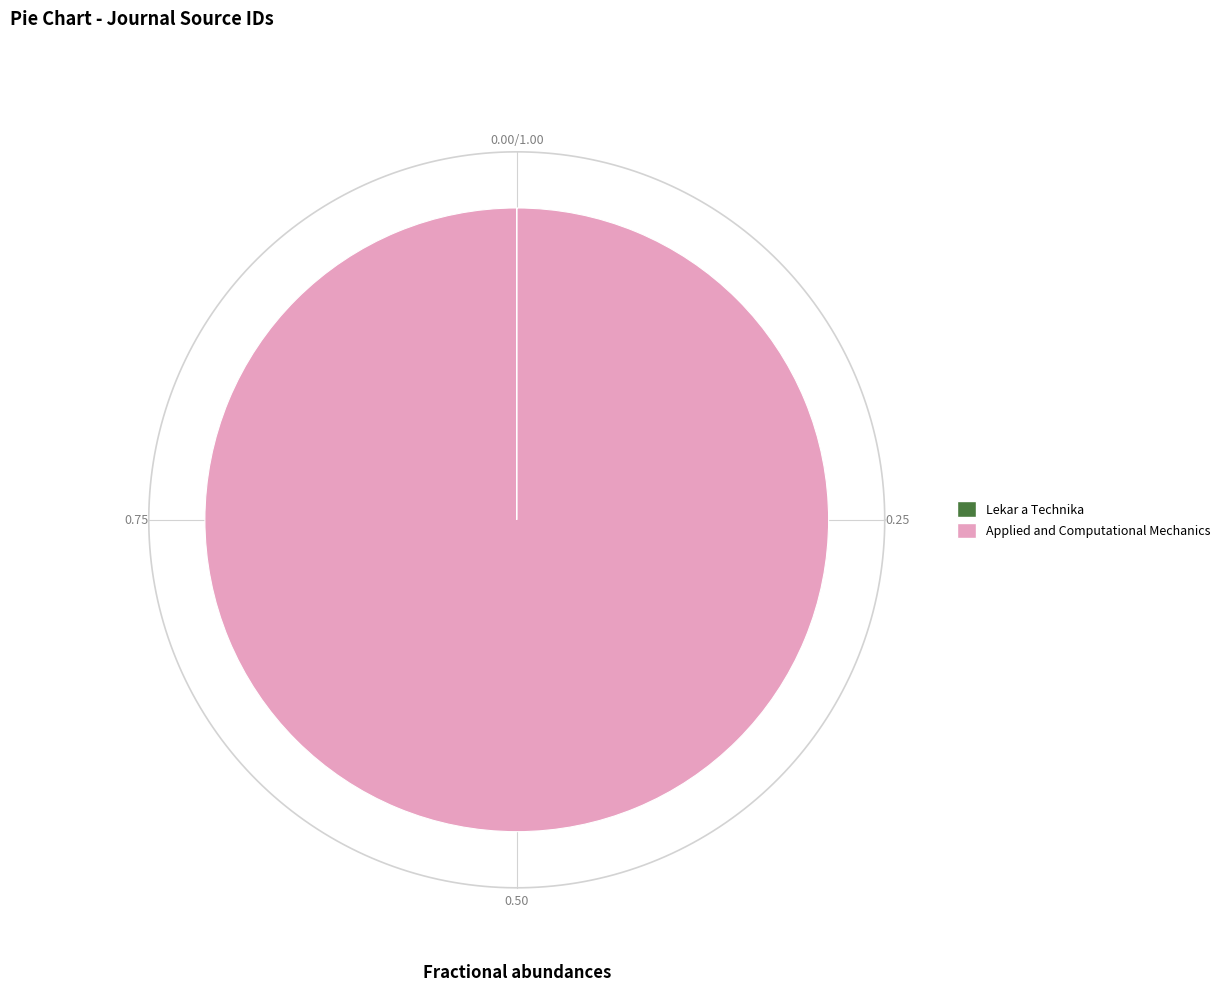

True or false: Applied and Computational Mechanics accounts for 90% of the total.

False